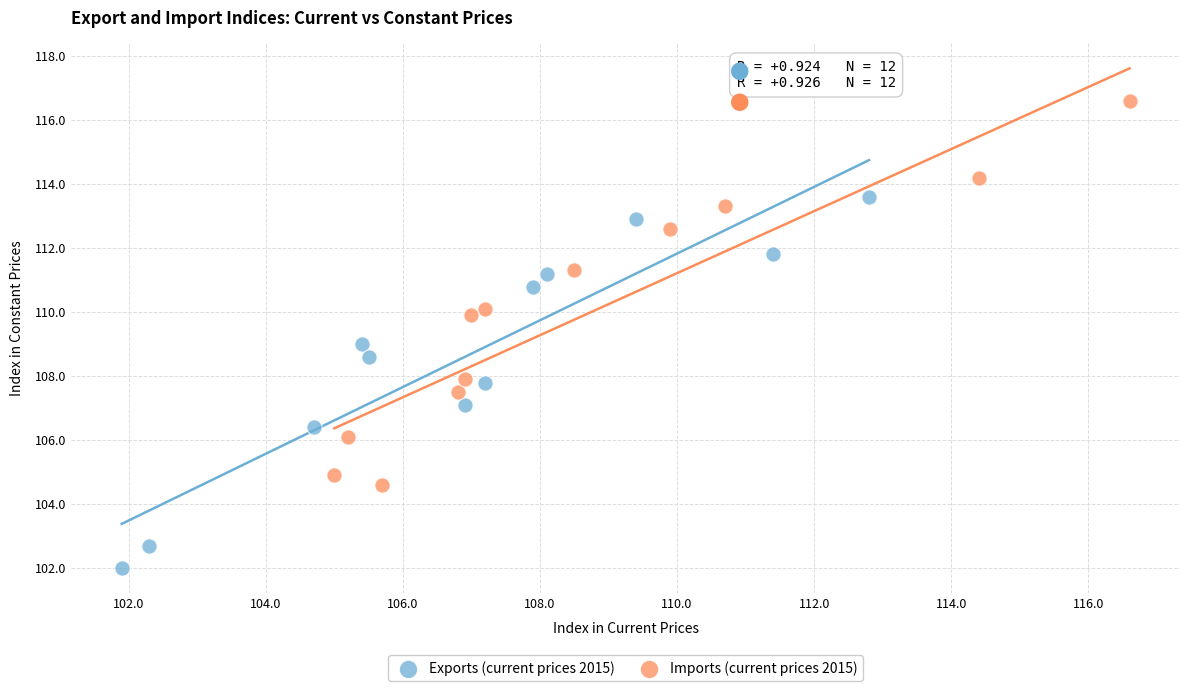

Which series contains the lowest Y value?

Exports (current prices 2015)